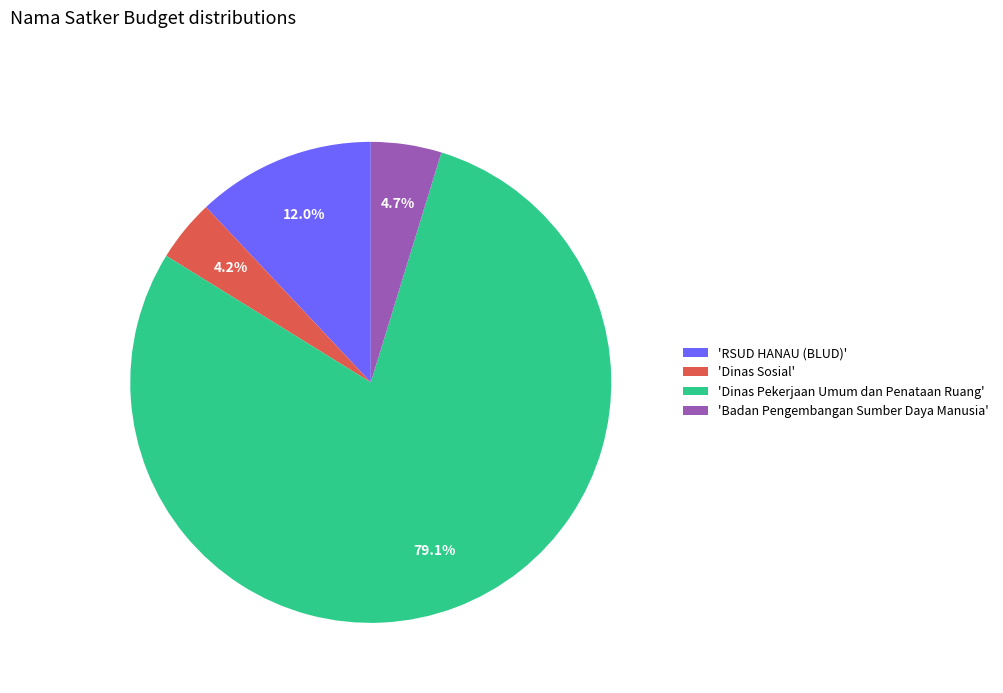

Combined, do 'RSUD HANAU (BLUD)' and 'Dinas Sosial' account for over 50%?

No